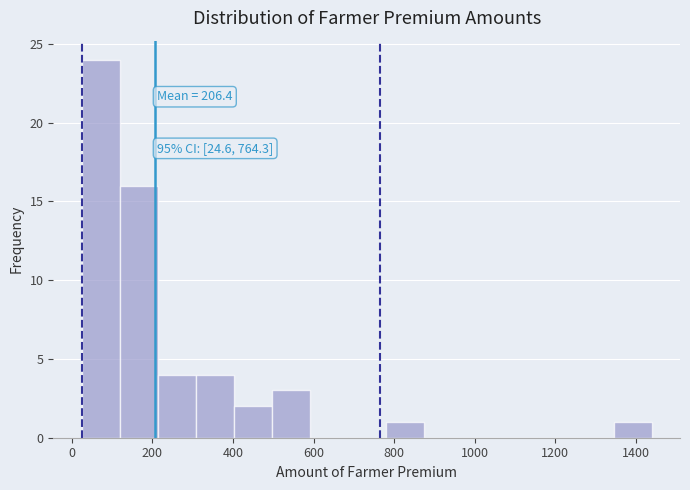

Which range on the x-axis has the tallest bar?

20 to 120